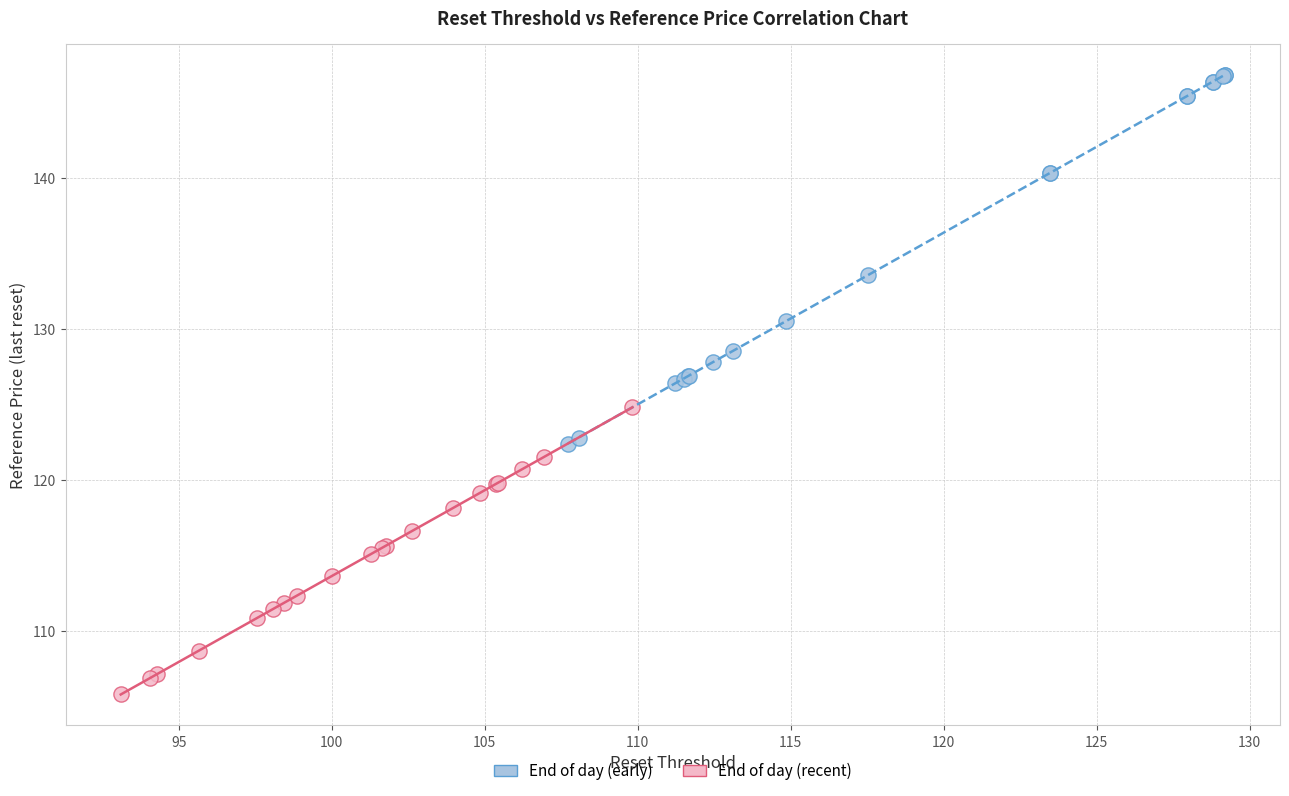

Which series has the largest Y range (max minus min)?

End of day (early)